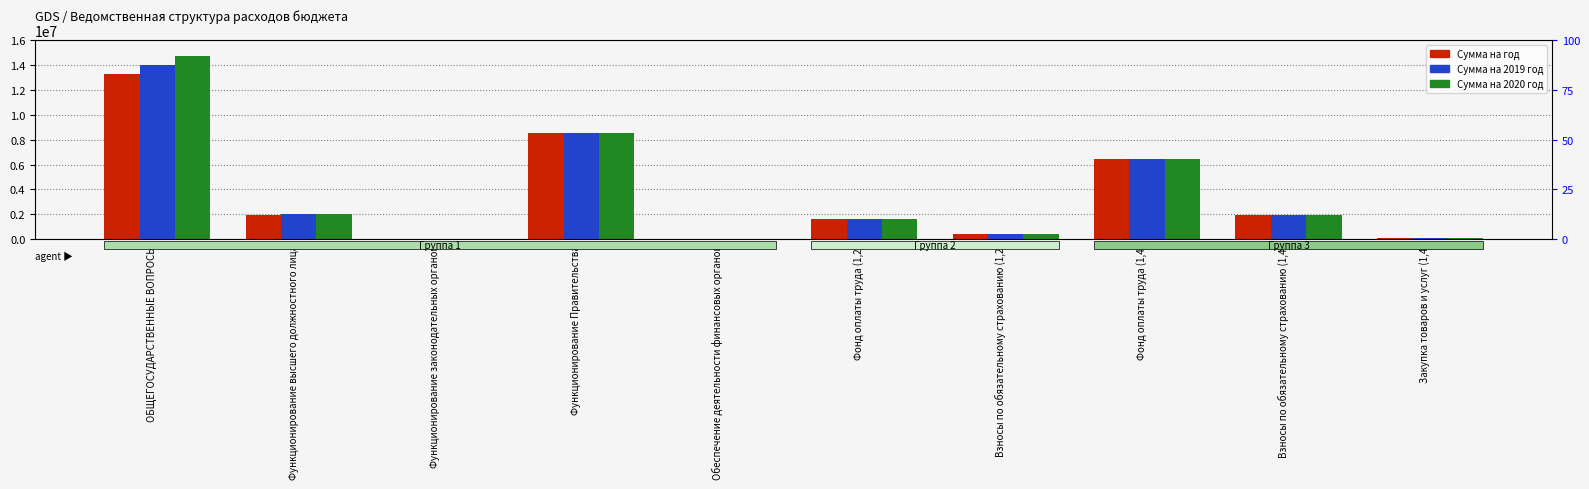

Which series has the largest total across all categories?

Сумма на 2020 год